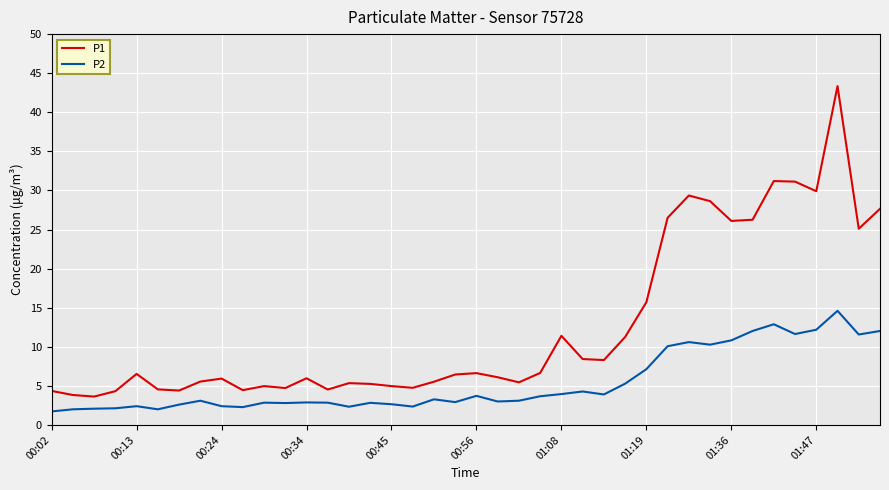

What is the maximum value for P1?

43.4